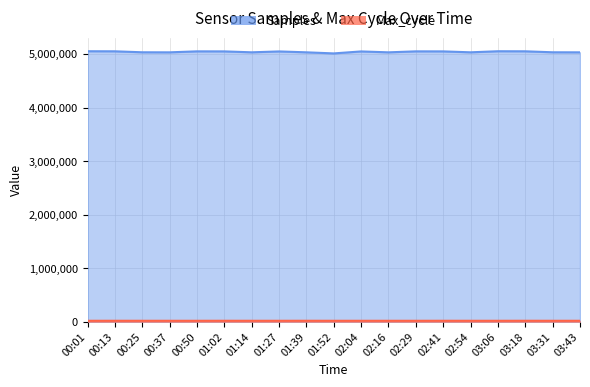

Does the chart display data point markers on the line(s)?

No